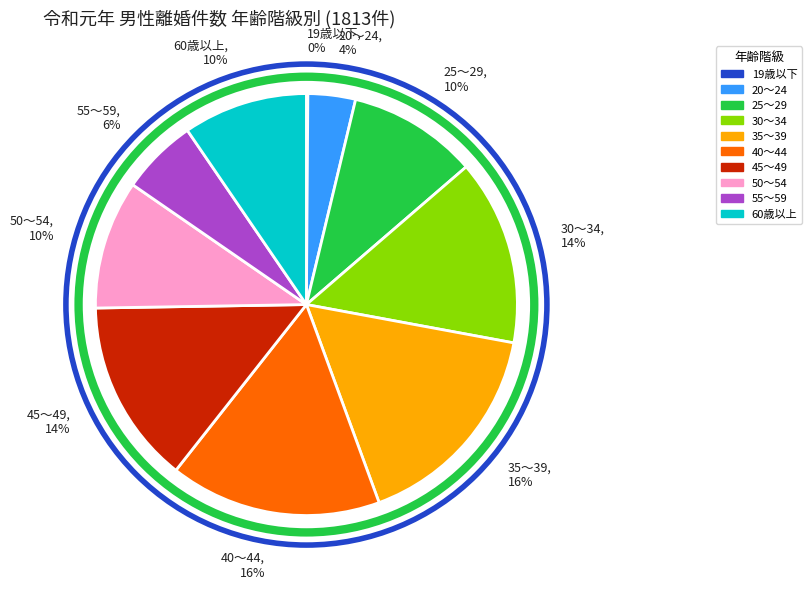

Do 40～44 and 20～24 together represent more than half of the pie?

No